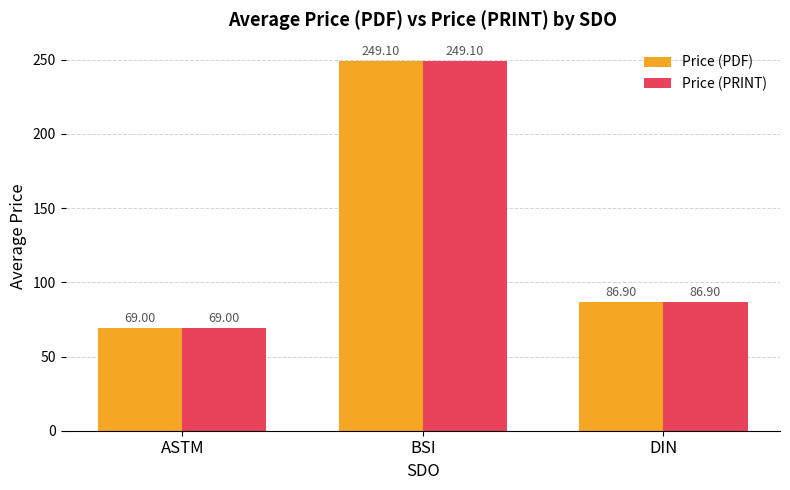

Are the bars grouped side by side (vs. stacked)?

Yes